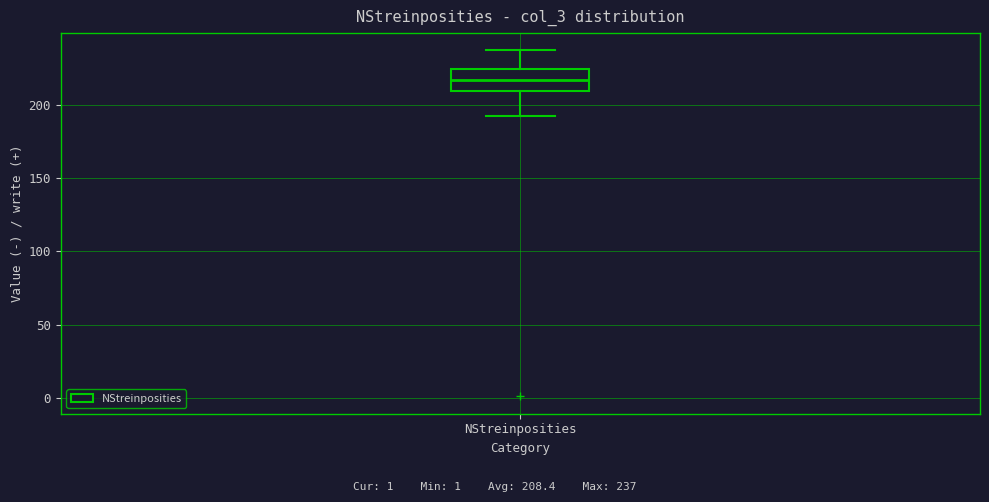

Read this box plot against the y-axis: the position of the median line, the range covered by the box, and the ends of both whiskers. The values are not printed on the chart, so give them approximately, as read against the axis.

median 215, box 210 to 225, whiskers 190 to 235